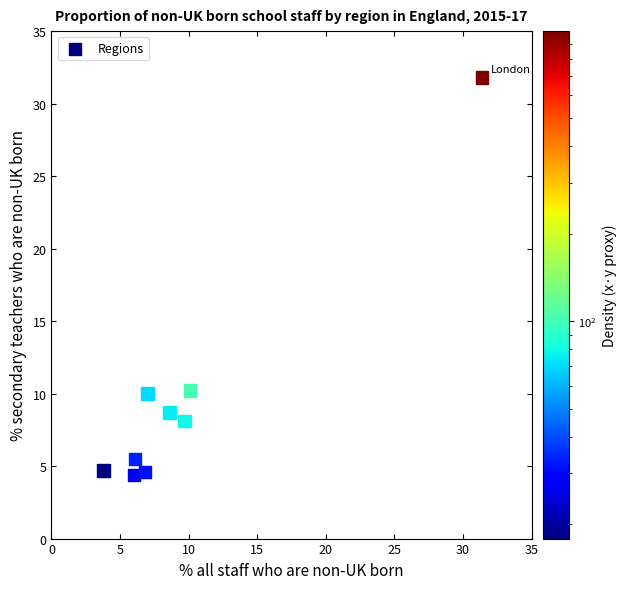

What is the average Y value?

9.8